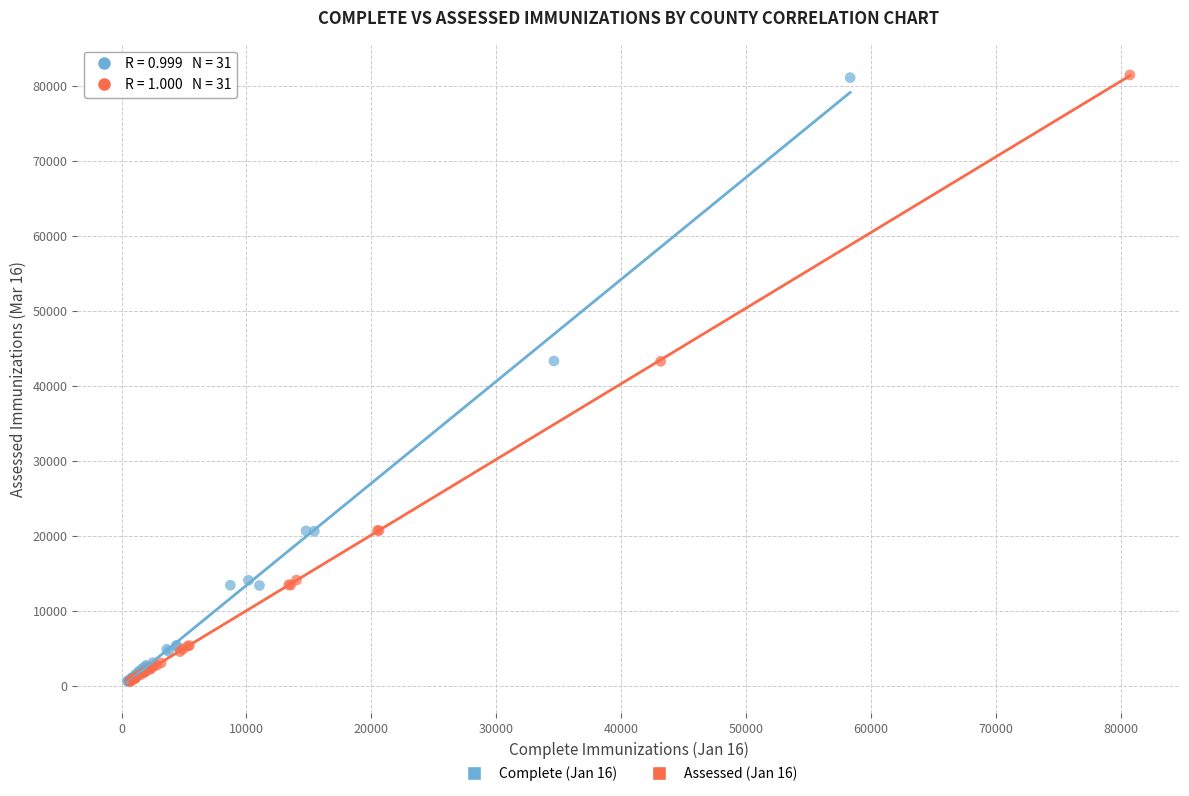

Which series has the largest Y range (max minus min)?

Assessed (Jan 16)